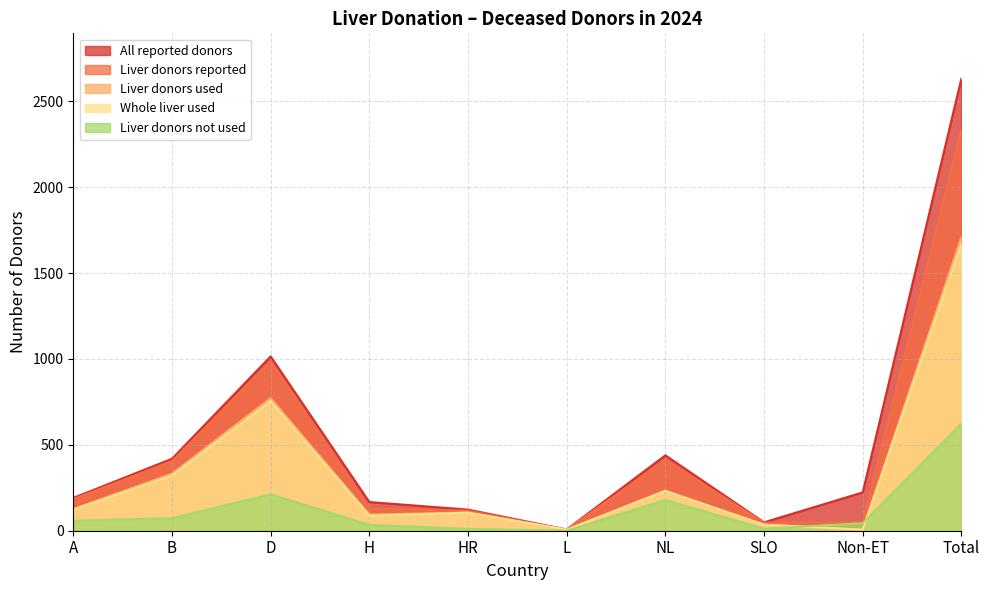

What is the sum of the All reported donors values at B and H?

586